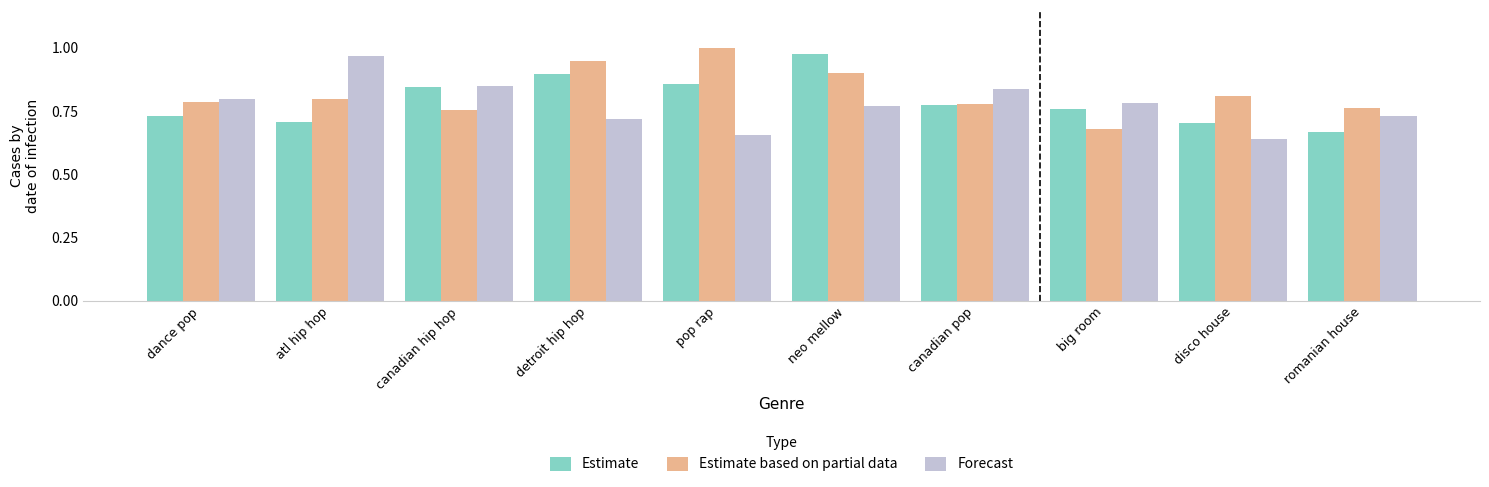

What is the difference between the Forecast values at disco house and neo mellow?

0.1